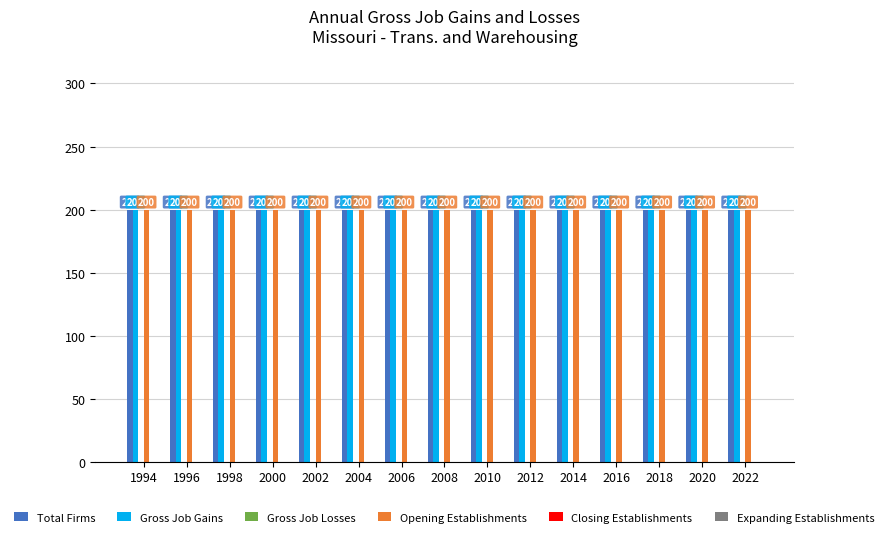

How many bars are there in each group?

6